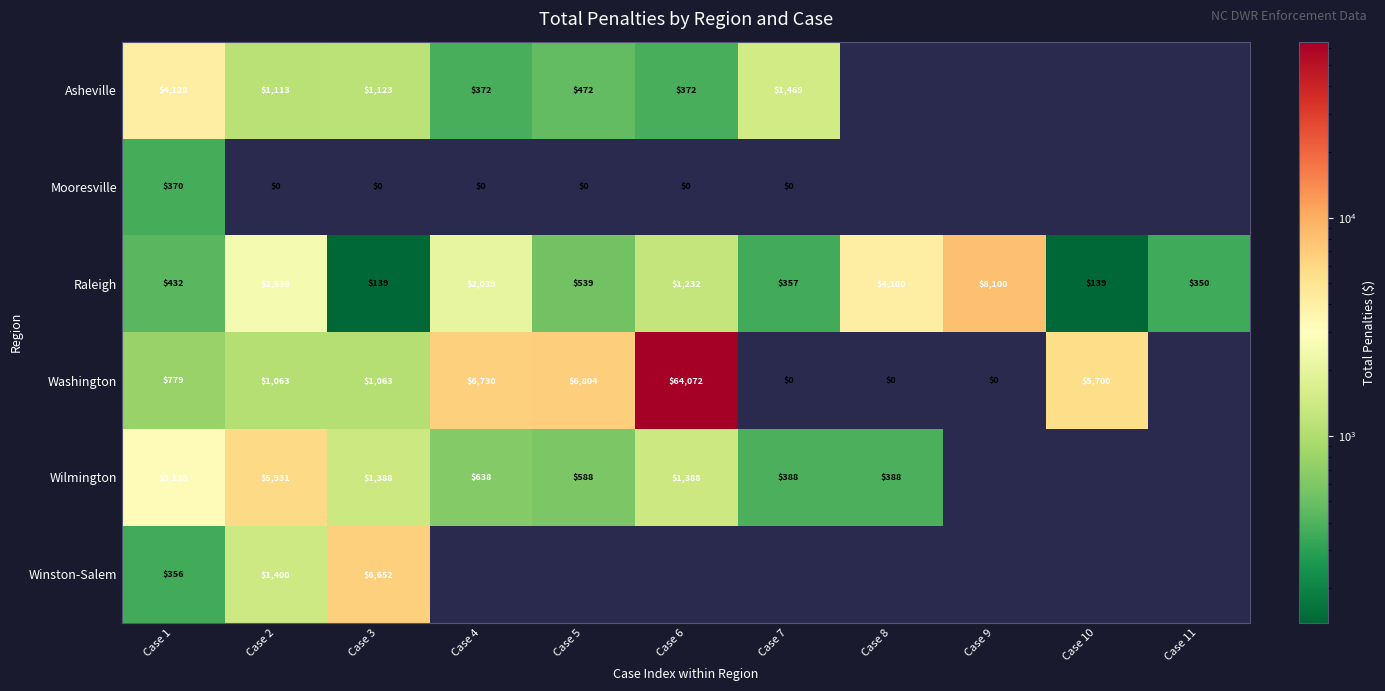

Is the value of Winston-Salem at Case 1 greater than the value of Raleigh at Case 10?

Yes